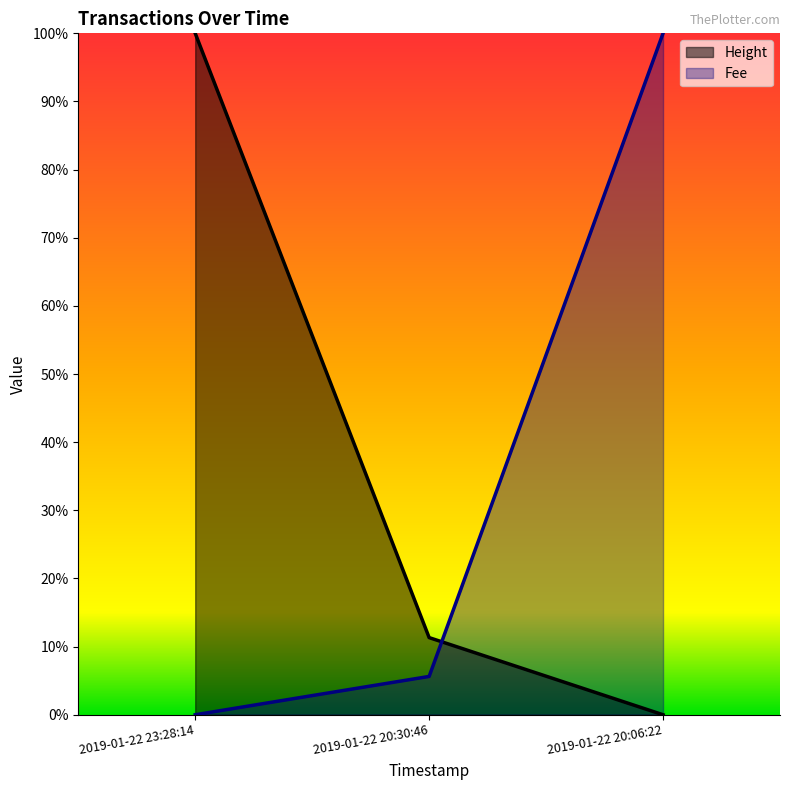

Which series changed the most between 2019-01-22 23:28:14 and 2019-01-22 20:06:22?

Height